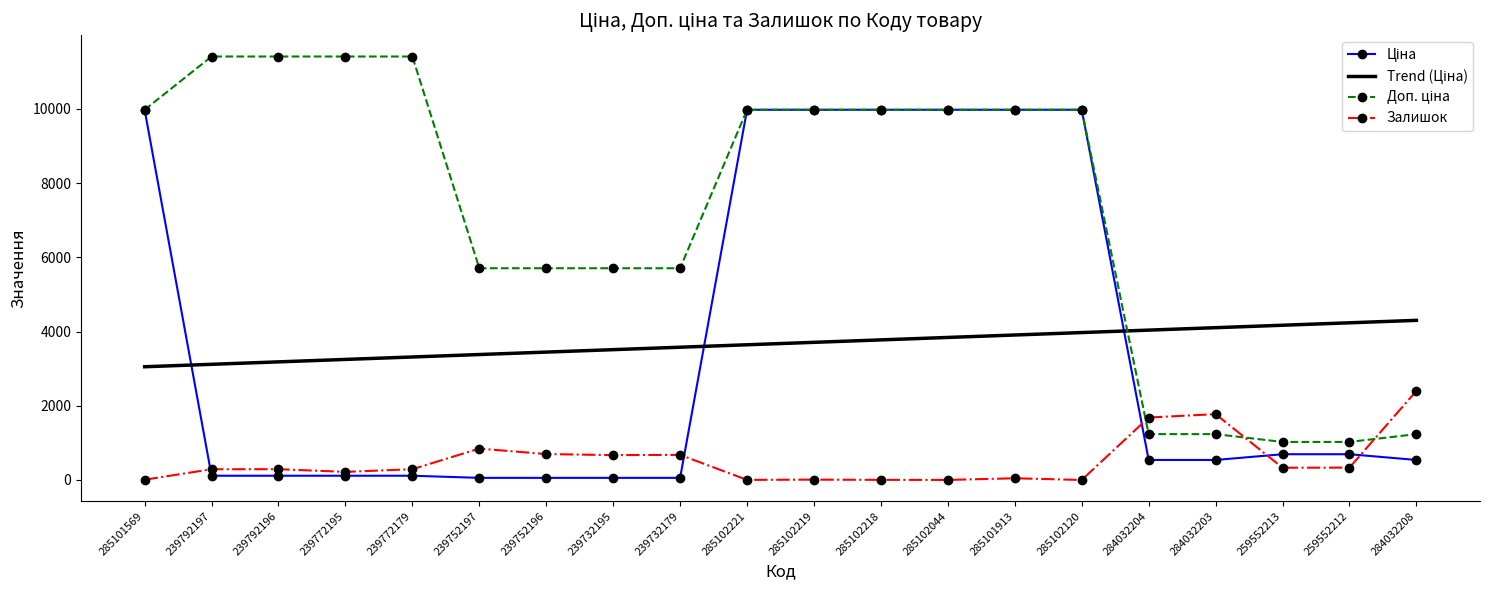

What is the maximum value shown in the chart?

11410.0